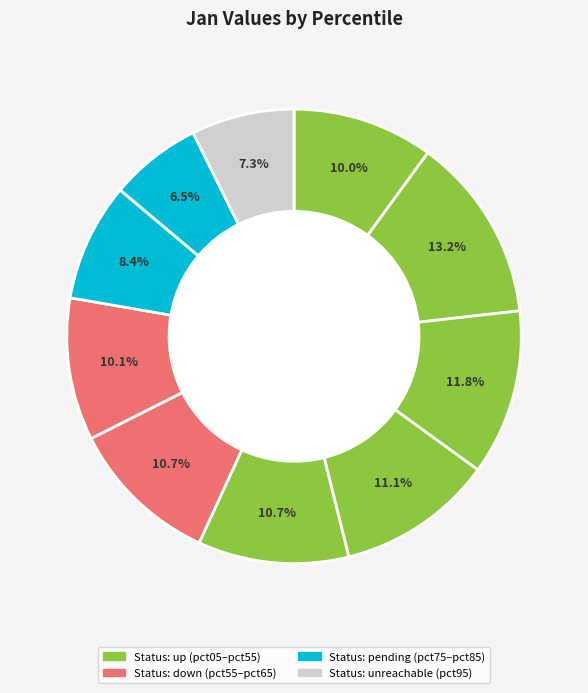

How many segments does this pie chart have?

10